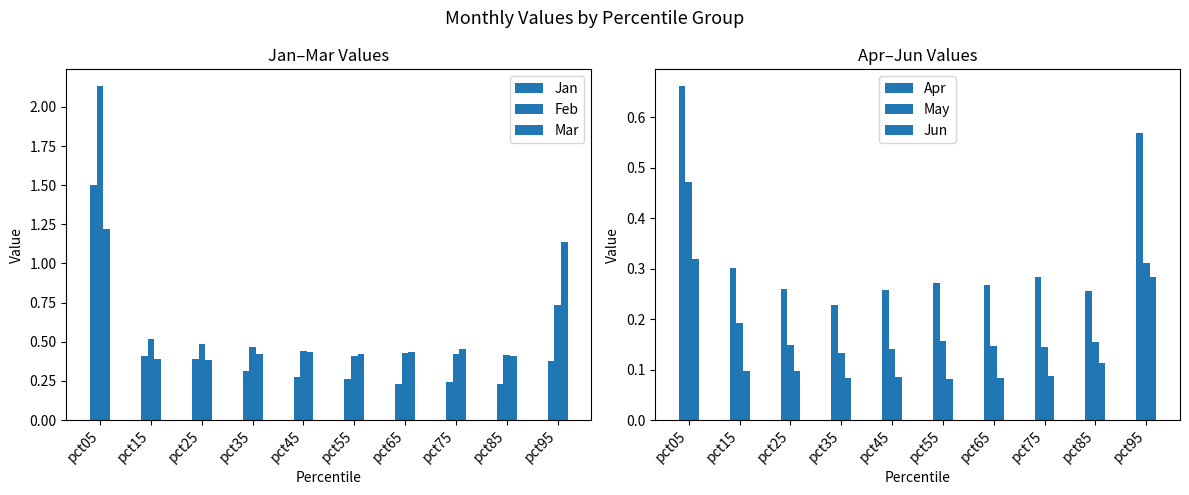

List the series in order of their peak value, highest first.

Feb, Jan, Mar, Apr, May, Jun